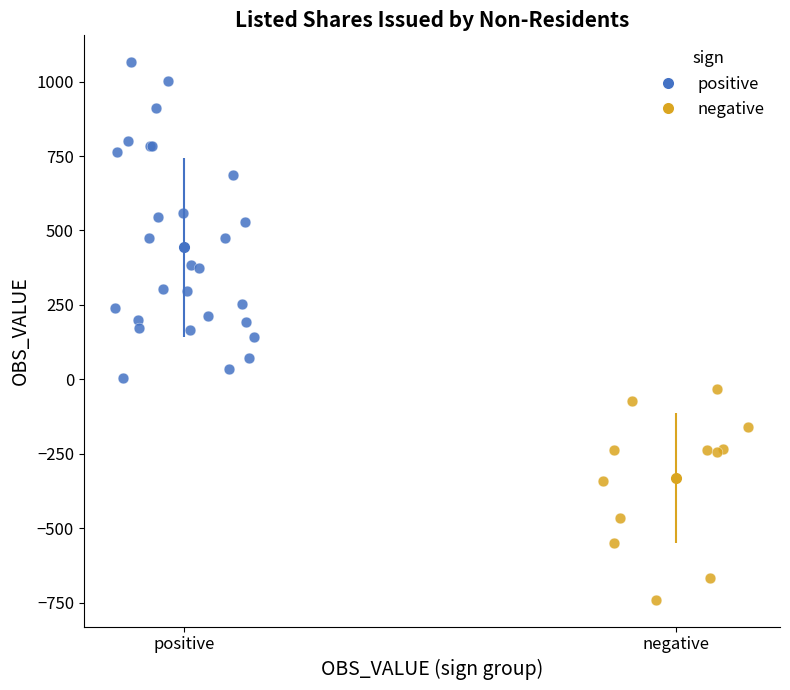

Which series reaches the maximum Y coordinate?

positive